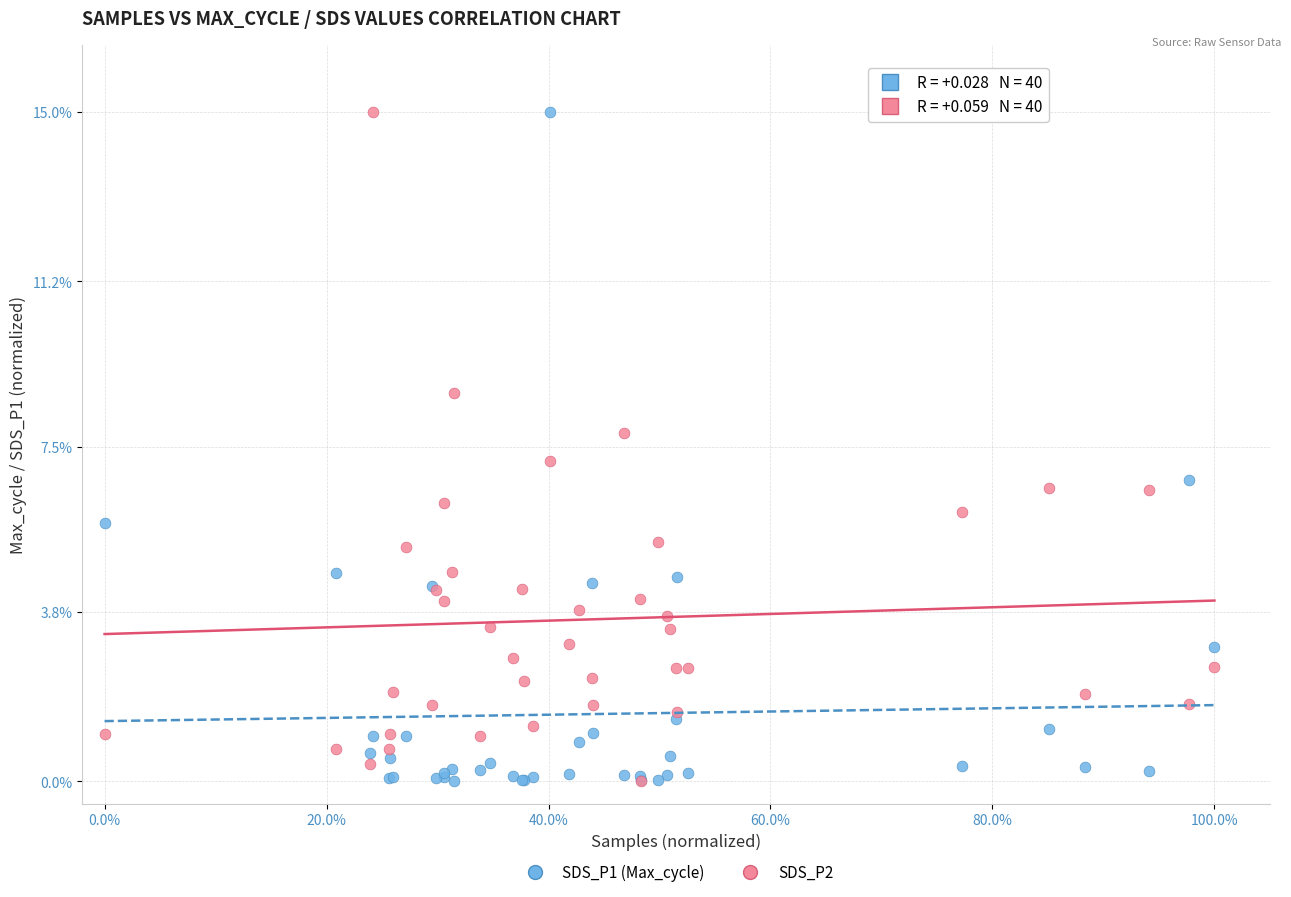

What are all the series names shown in the legend?

SDS_P1 (Max_cycle), SDS_P2